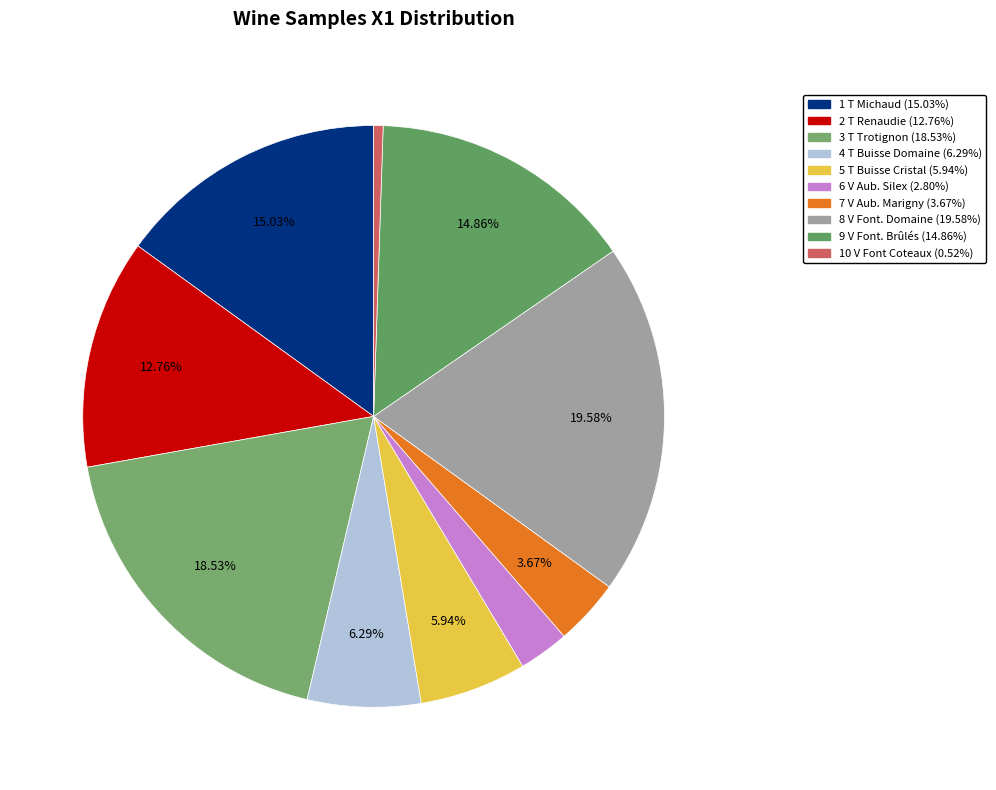

Is it true that 10 V Font Coteaux is 9% of the pie?

False